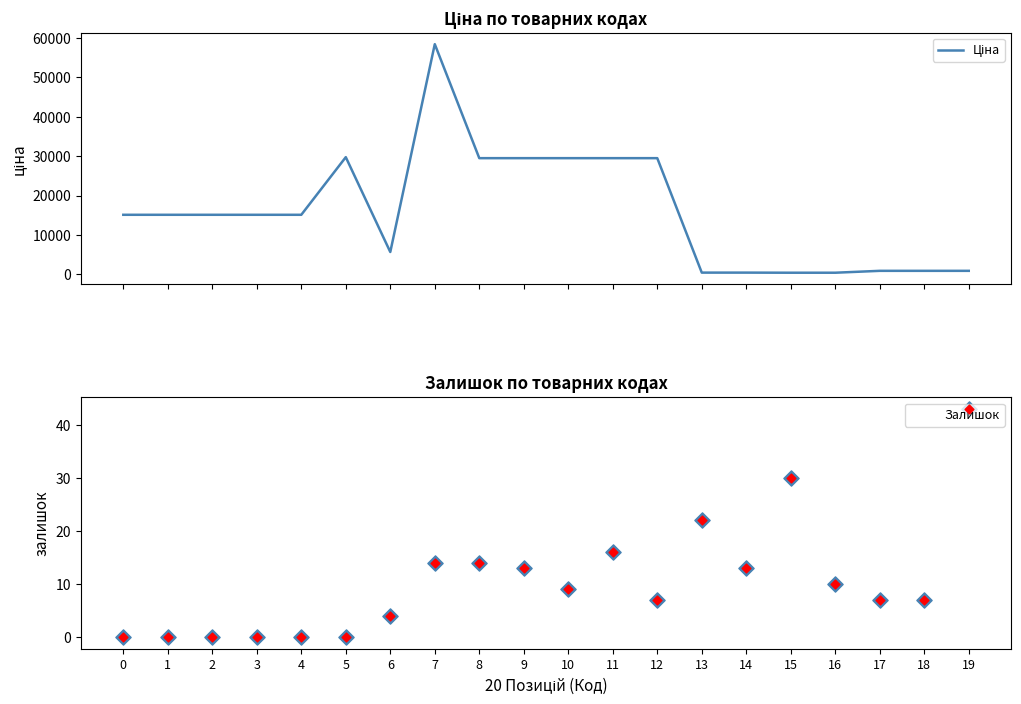

At how many categories does at least one series exceed 53848?

1